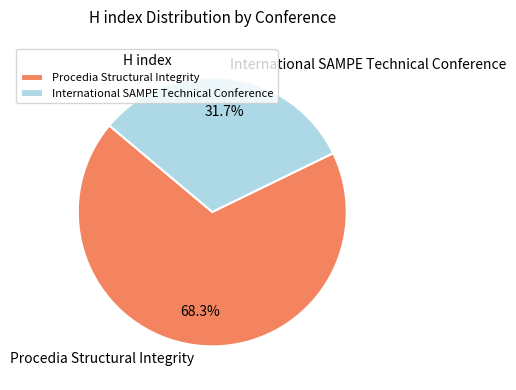

Combined, what portion of the pie is International SAMPE Technical Conference and Procedia Structural Integrity?

100.0%